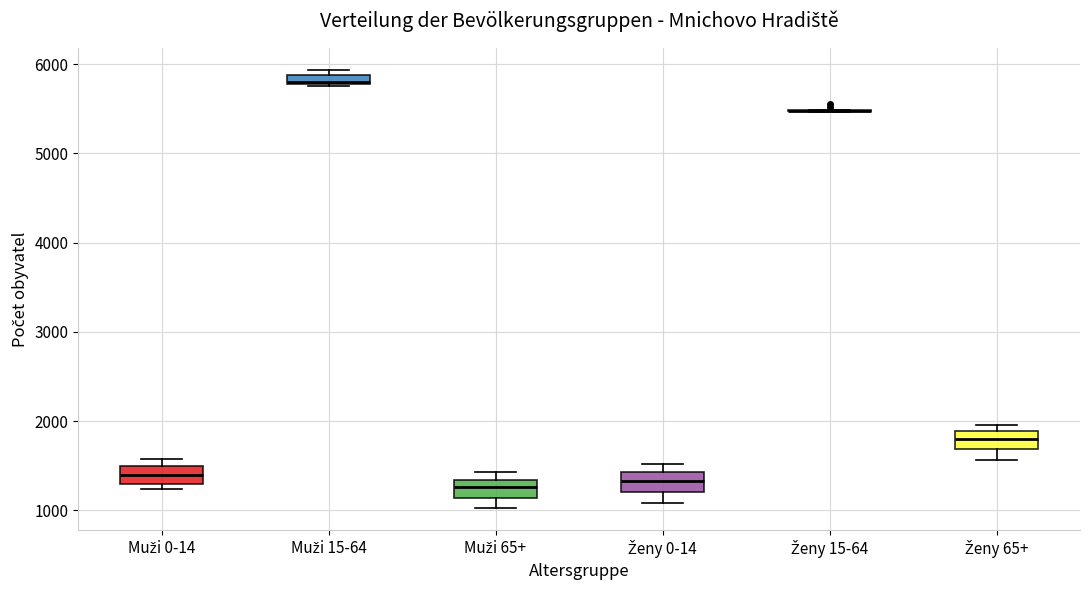

Where is the lower edge of the box for Ženy 65+ on the y-axis? The values are not printed on the chart, so give them approximately, as read against the axis.

1700